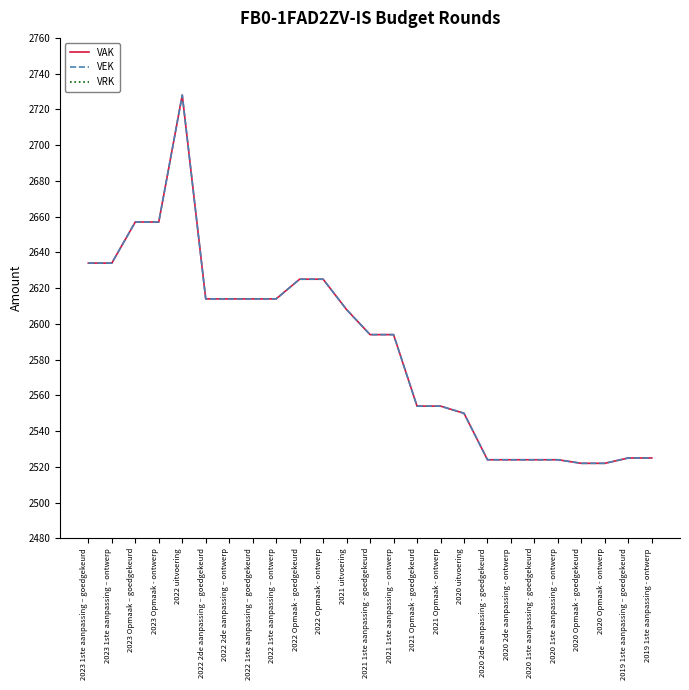

What is the label of the 23rd point from the right?

2023 Opmaak – goedgekeurd